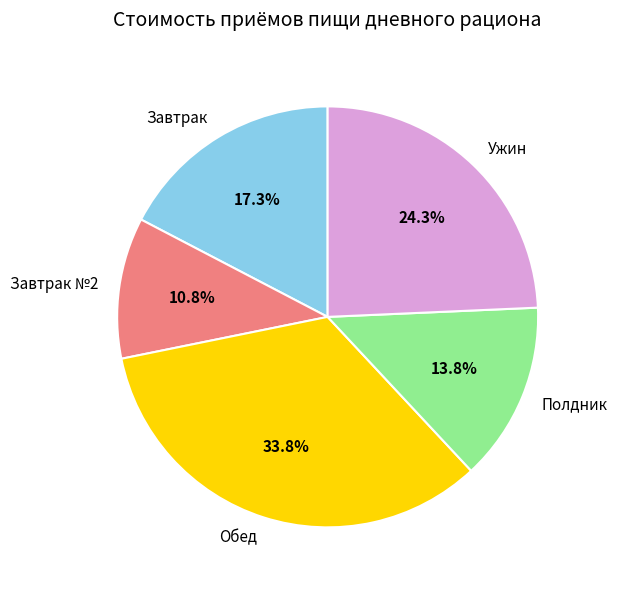

What percentage is NOT represented by Завтрак?

82.7%